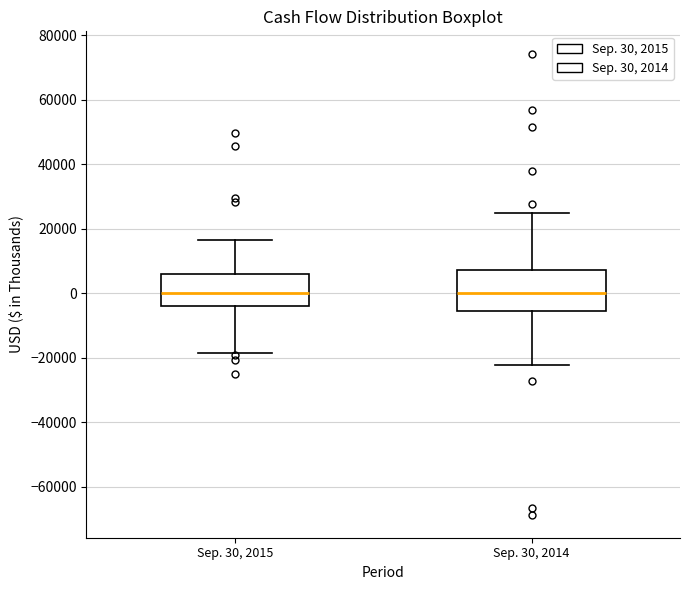

Reading left to right, transcribe this box plot: for each box, give where its median line is, the range the box spans, and where its two whiskers end, as read against the y-axis. The values are not printed on the chart, so give them approximately, as read against the axis.

Sep. 30, 2015: median 0, box -4000 to 6000, whiskers -18000 to 16000
Sep. 30, 2014: median 0, box -6000 to 8000, whiskers -22000 to 24000